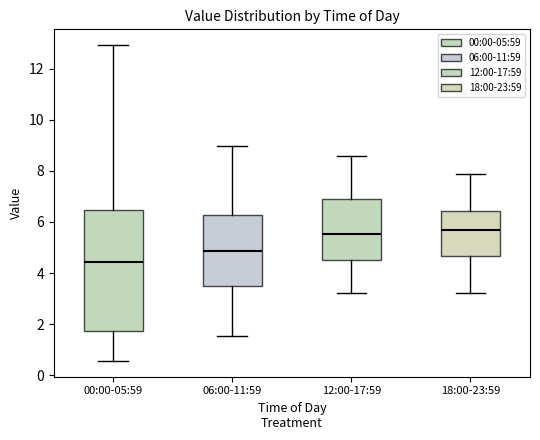

Reading left to right, transcribe this box plot: for each box, give where its median line is, the range the box spans, and where its two whiskers end, as read against the y-axis. The values are not printed on the chart, so give them approximately, as read against the axis.

00:00-05:59: median 4.4, box 1.8 to 6.4, whiskers 0.6 to 13.0
06:00-11:59: median 4.8, box 3.6 to 6.2, whiskers 1.6 to 9.0
12:00-17:59: median 5.6, box 4.6 to 6.8, whiskers 3.2 to 8.6
18:00-23:59: median 5.6, box 4.6 to 6.4, whiskers 3.2 to 7.8